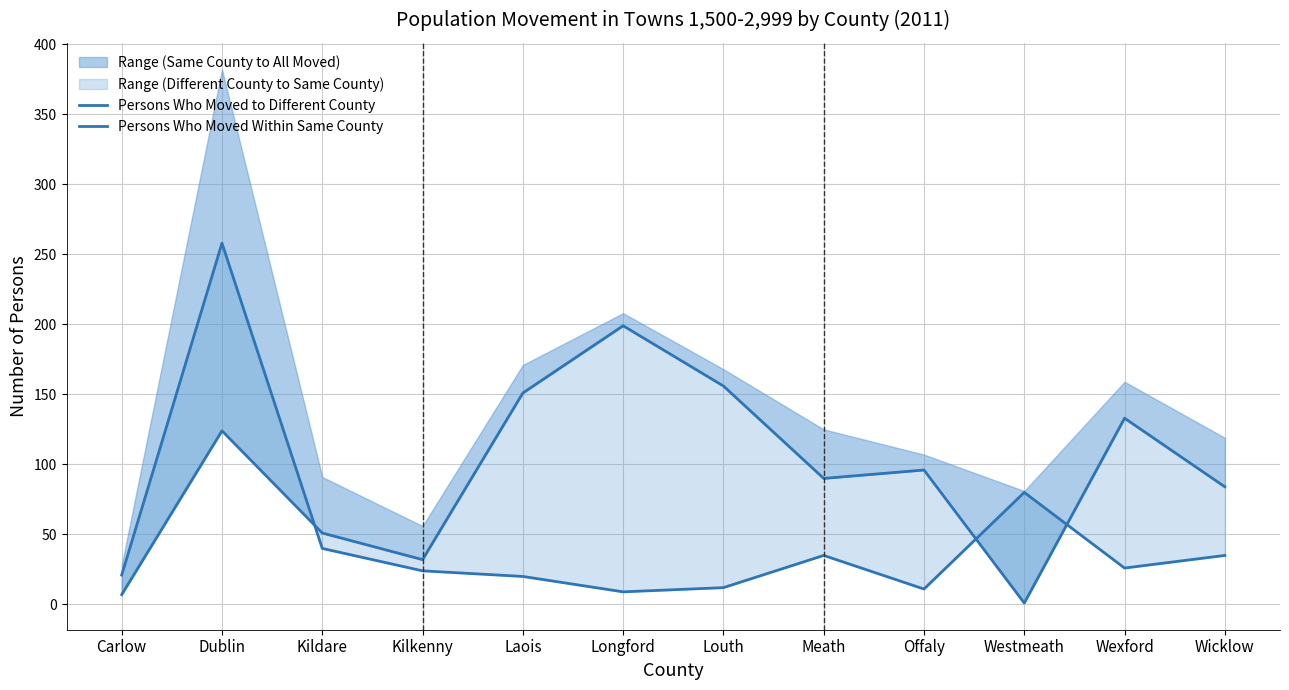

Where do Persons Who Moved Within Same County and Persons Who Moved to Different County first cross each other?

Dublin and Kildare